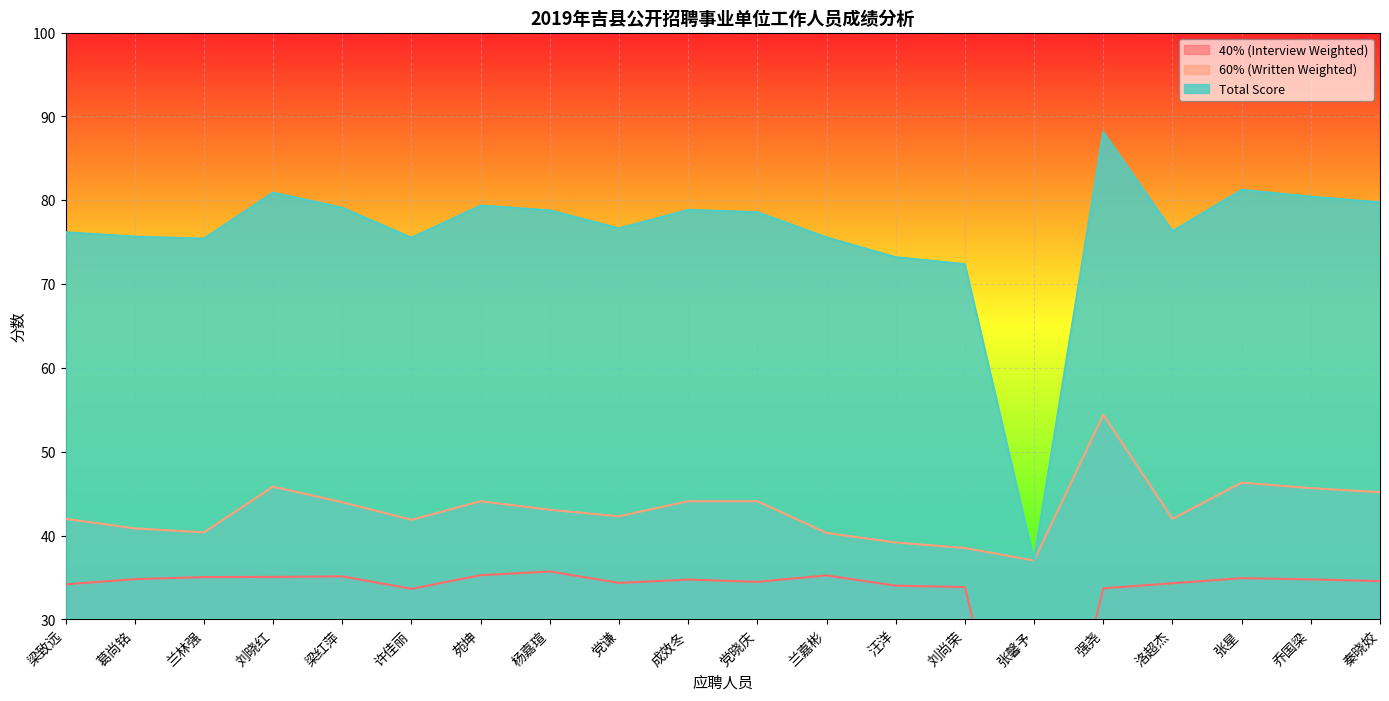

What is the total value across all series at 强尧?

176.2